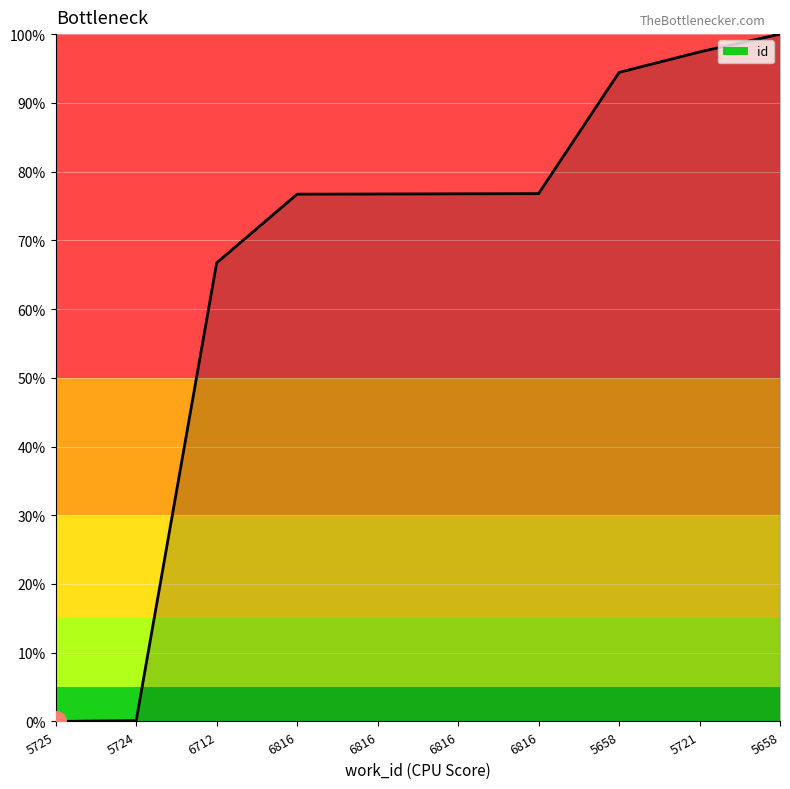

Rank the categories by value from highest to lowest.

5658, 5721, 5658, 6816, 6816, 6816, 6816, 6712, 5724, 5725